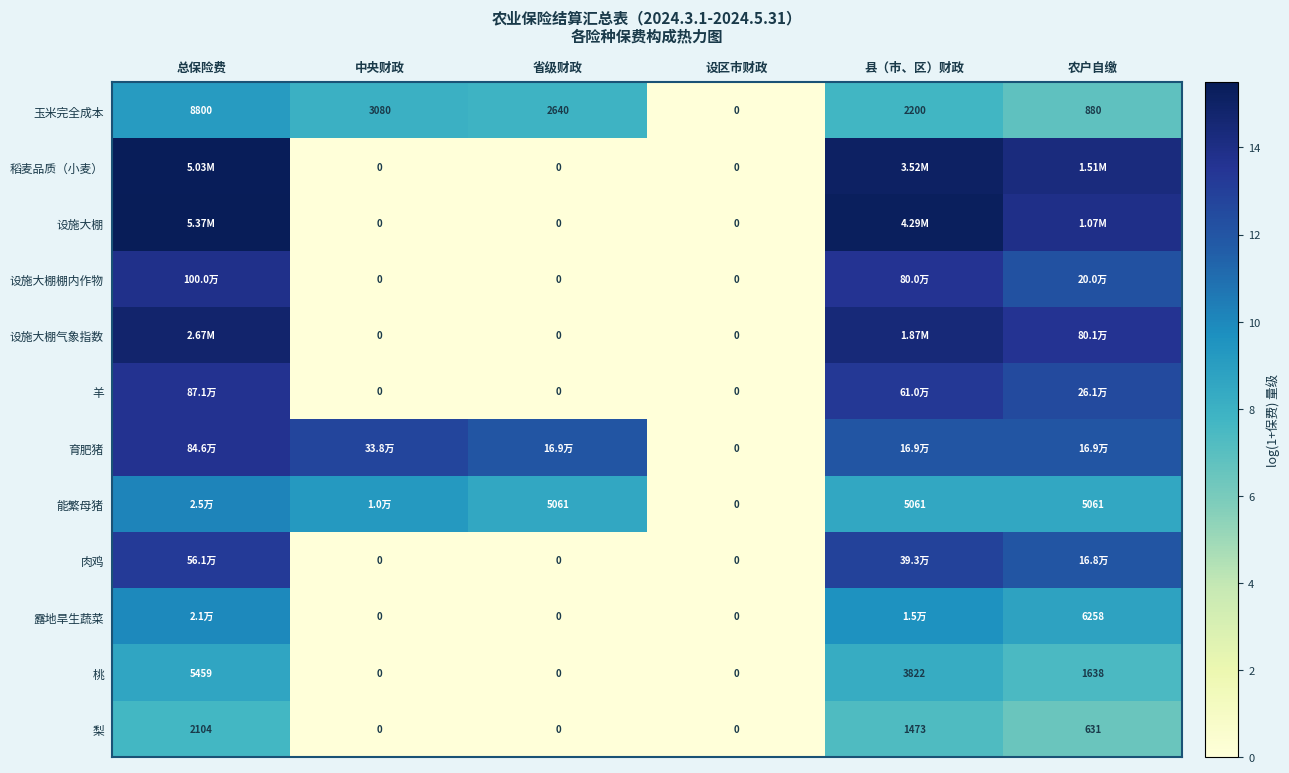

Where is 玉米完全成本 nearest to the value 4400?

中央财政